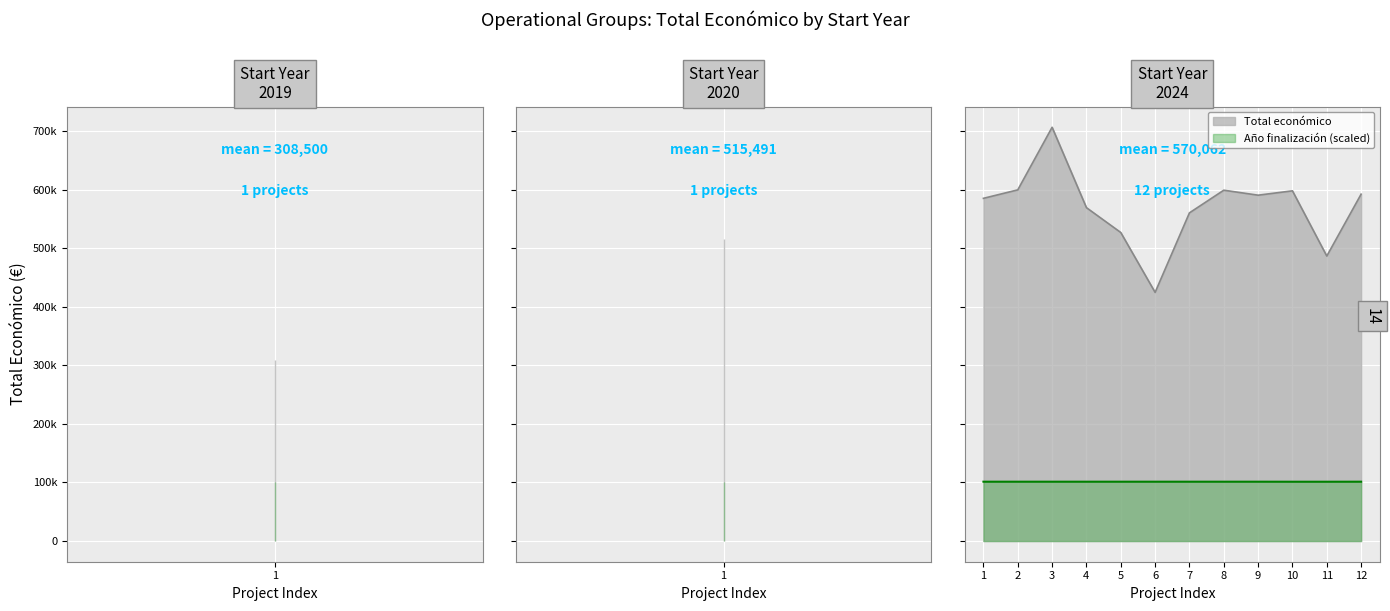

Count the number of categories in the chart.

14